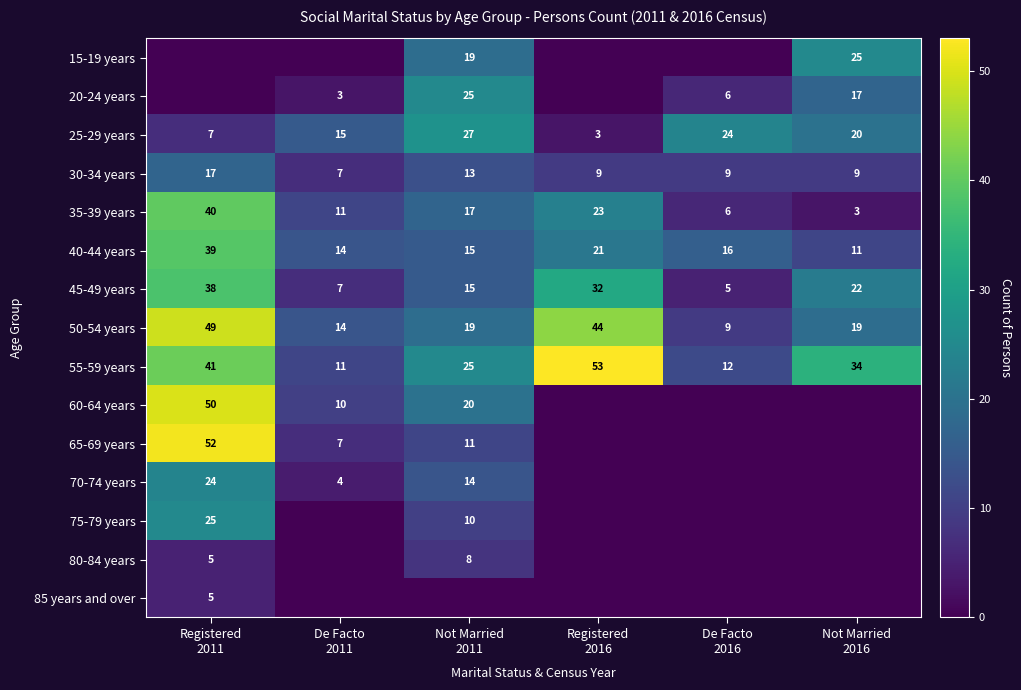

What is the difference between the second highest and second lowest values in the 55-59 years series?

29